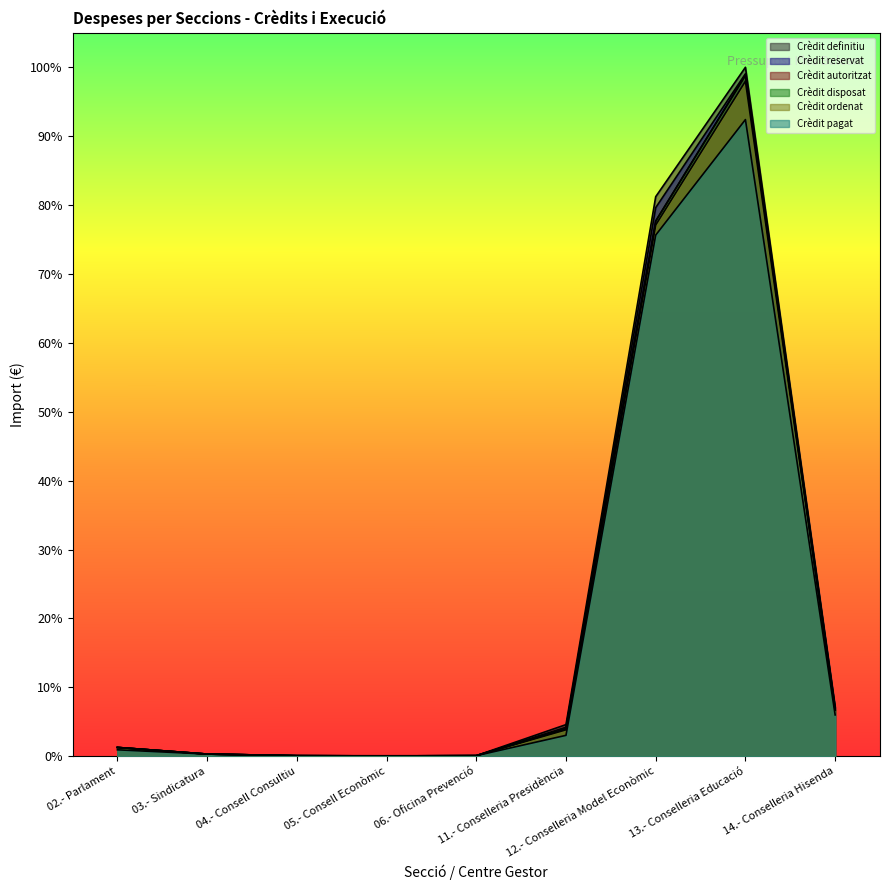

True or false: Crèdit disposat has a value of 0.0 at 03.- Sindicatura.

True